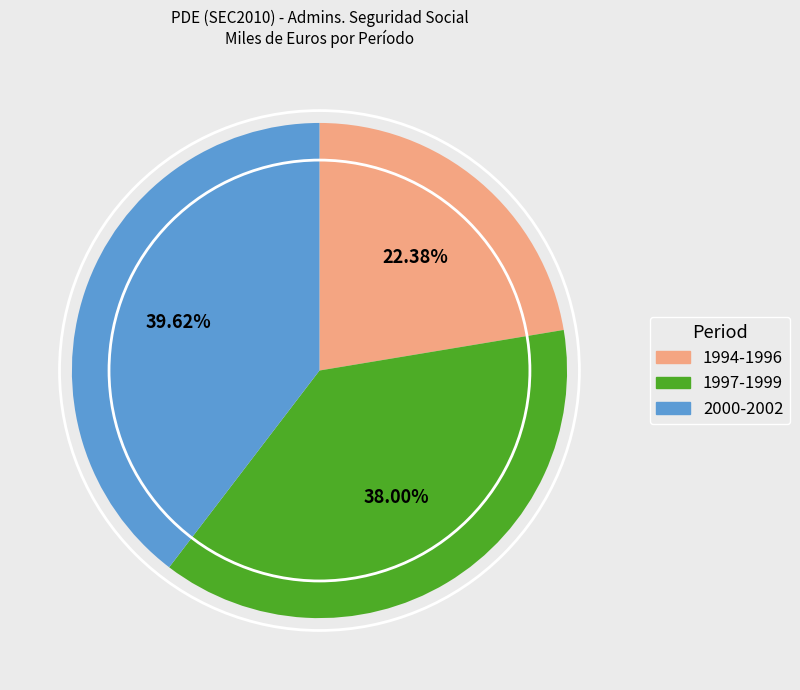

How many segments does this pie chart have?

3